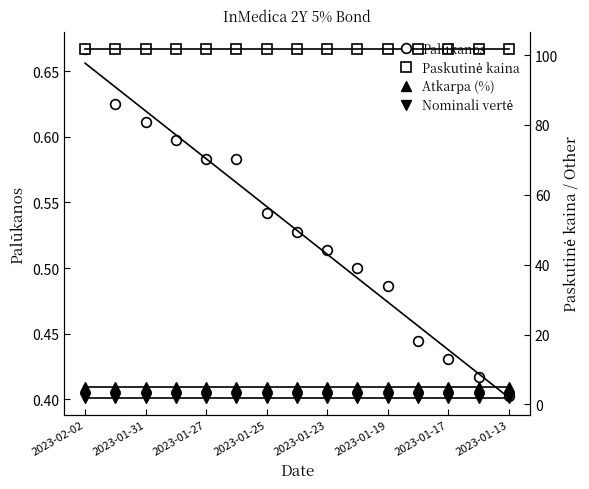

Which series has the largest total across all categories?

Paskutinė kaina